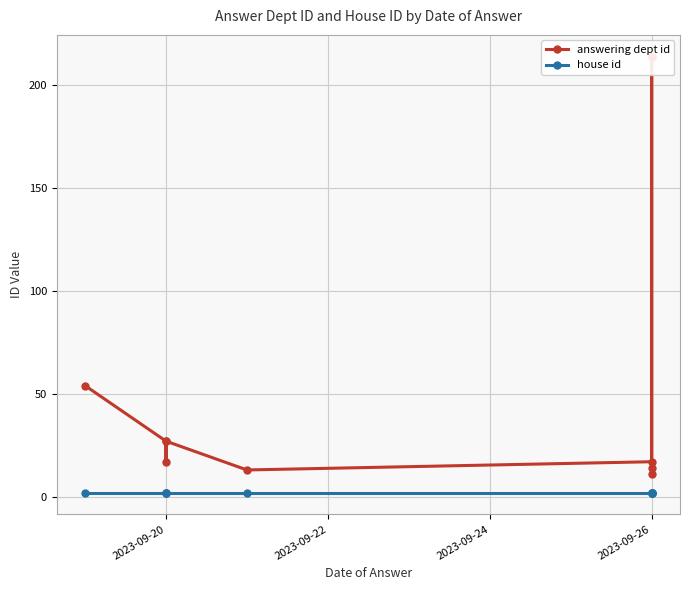

Does the chart have visible grid lines?

Yes